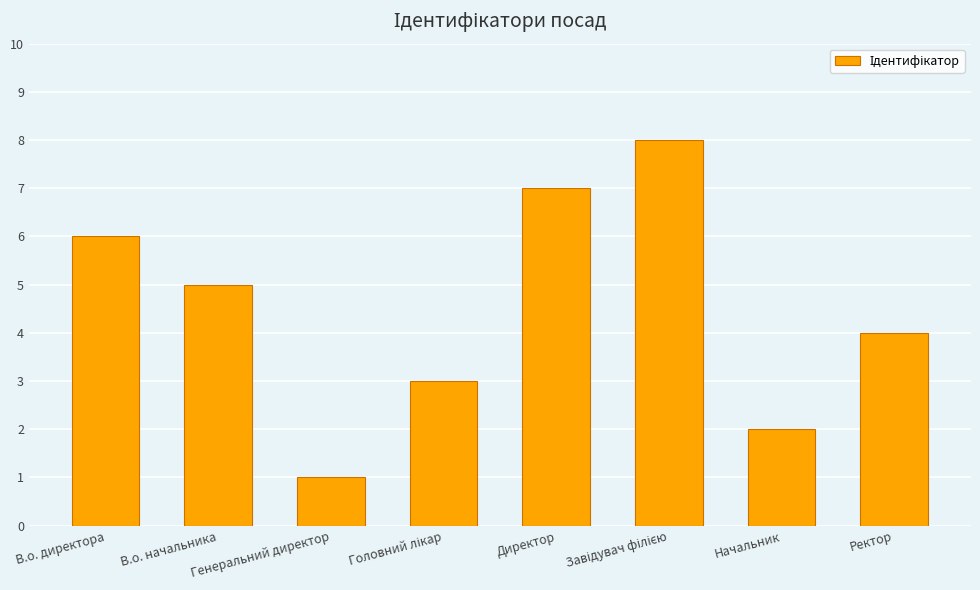

What is the ratio of the value at Директор to the value at Начальник?

3.5